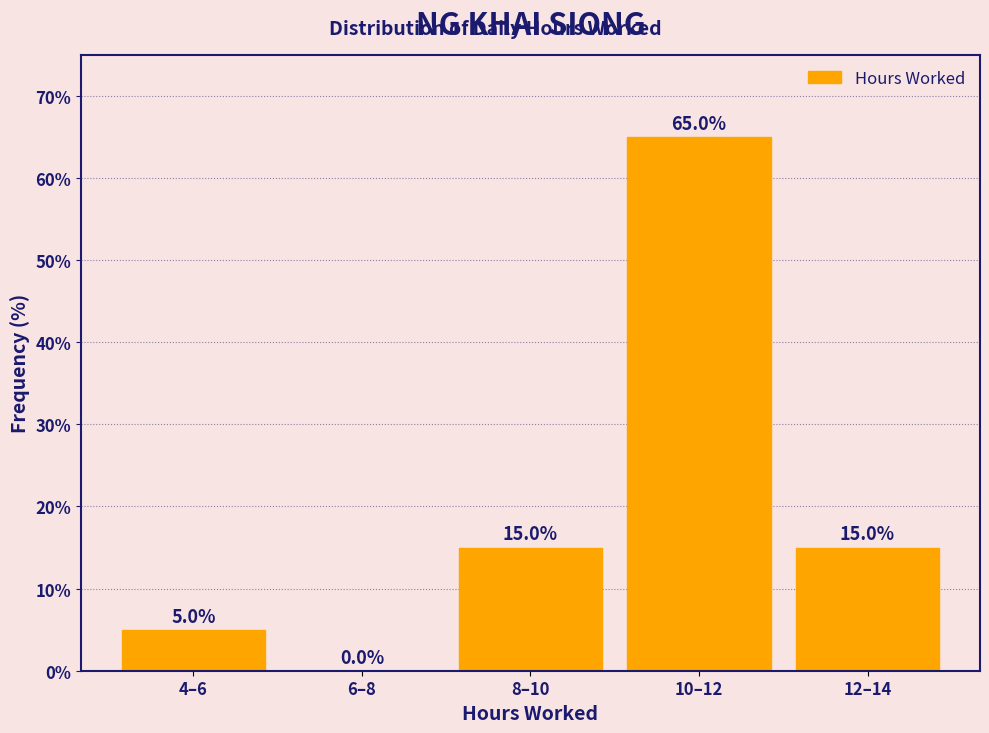

Reading left to right, what are all the values shown in this chart?

4–6=5	6–8=0	8–10=15	10–12=65	12–14=15